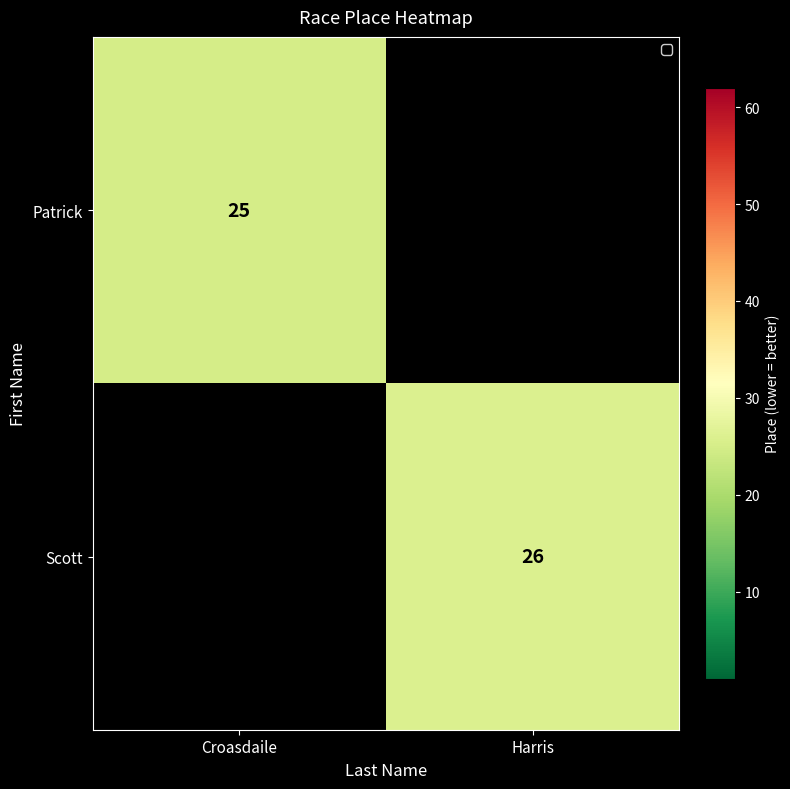

Between Croasdaile and Harris, which is larger?

Harris